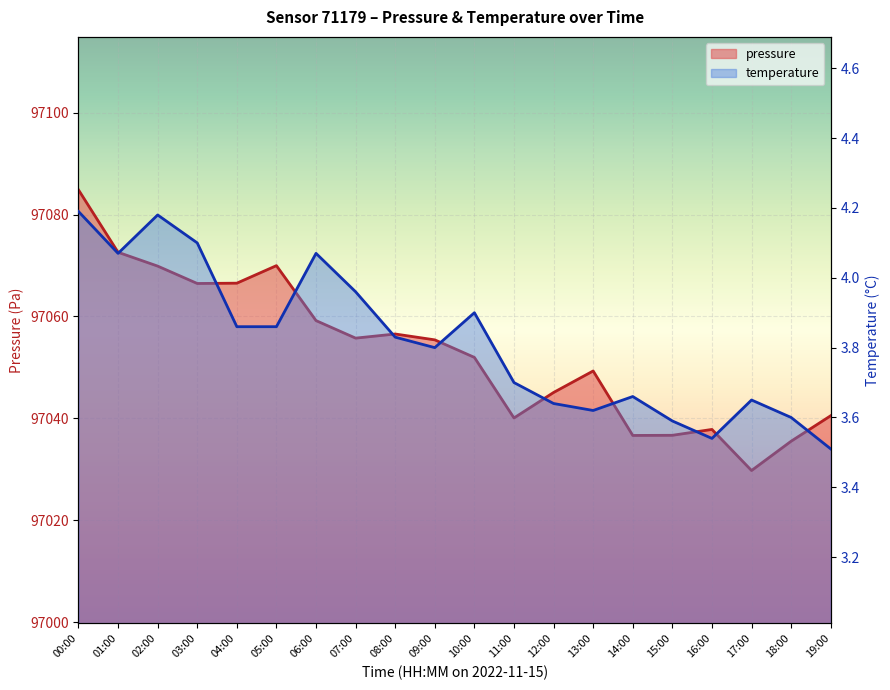

Reading left to right, extract all data points from this chart.

pressure: 00:00=97084.8	01:00=97072.6	02:00=97069.9	03:00=97066.5	04:00=97066.5	05:00=97070.0	06:00=97059.2	07:00=97055.8	08:00=97056.6	09:00=97055.4	10:00=97052.0	11:00=97040.1	12:00=97045.1	13:00=97049.3	14:00=97036.7	15:00=97036.7	16:00=97037.8	17:00=97029.8	18:00=97035.5	19:00=97040.5
temperature: 00:00=4.2	01:00=4.1	02:00=4.2	03:00=4.1	04:00=3.9	05:00=3.9	06:00=4.1	07:00=4.0	08:00=3.8	09:00=3.8	10:00=3.9	11:00=3.7	12:00=3.6	13:00=3.6	14:00=3.7	15:00=3.6	16:00=3.5	17:00=3.6	18:00=3.6	19:00=3.5